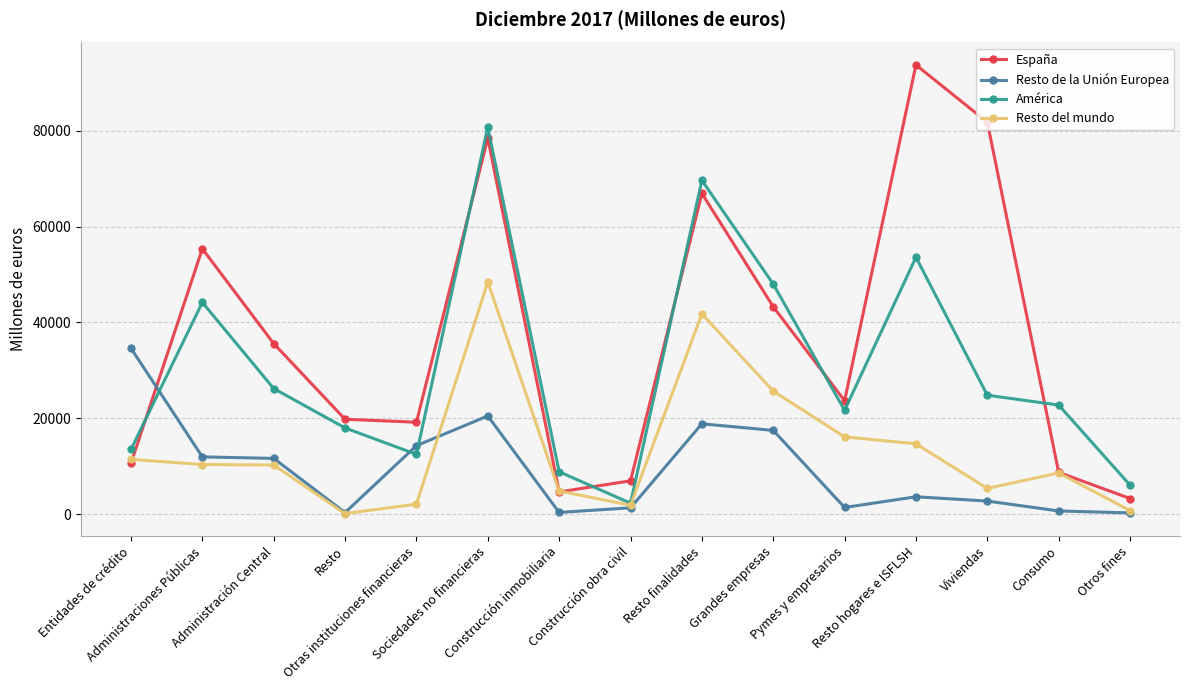

Does the chart display data point markers on the line(s)?

Yes